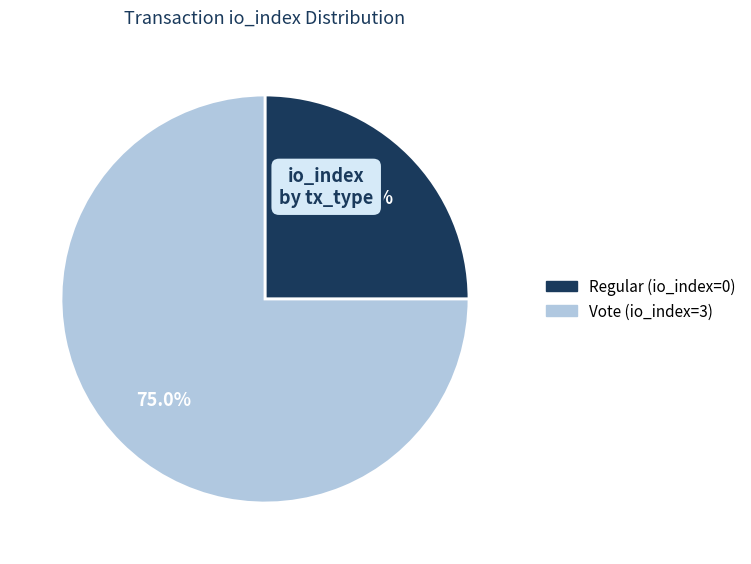

Which category accounts for the majority?

Vote (io_index=3)